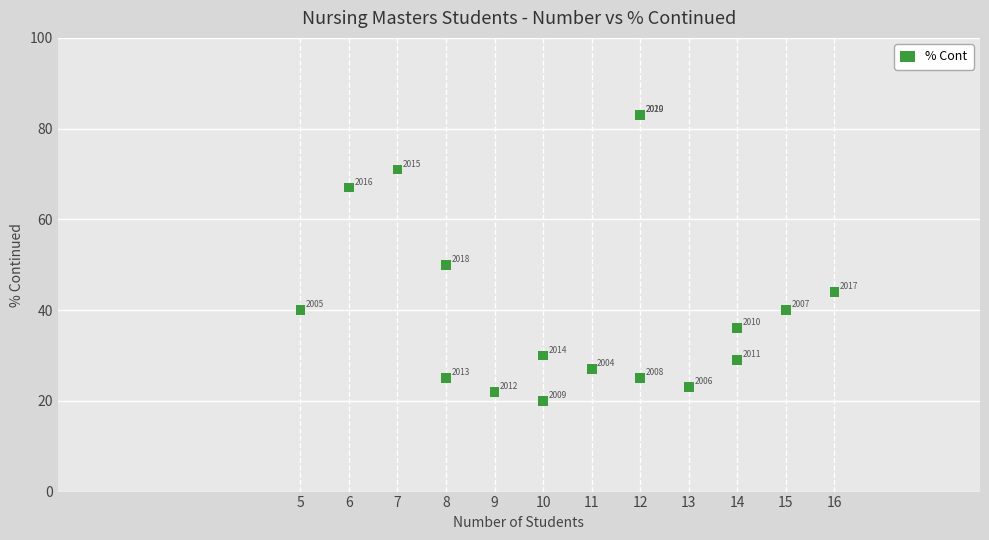

What Y value in the scatter plot is closest to 51?

50